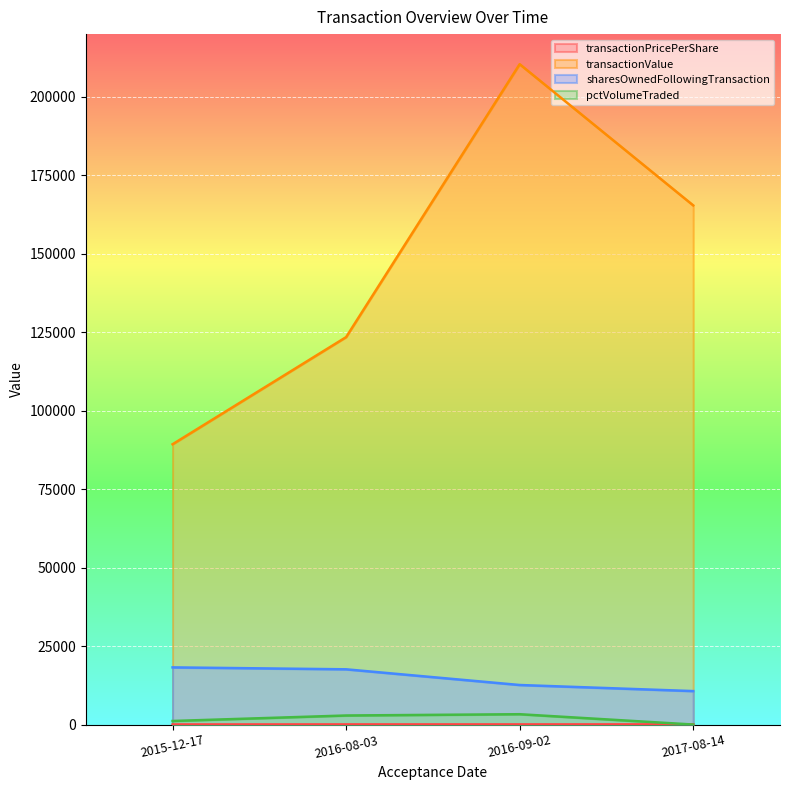

How many values in the transactionValue series are below 165424?

2